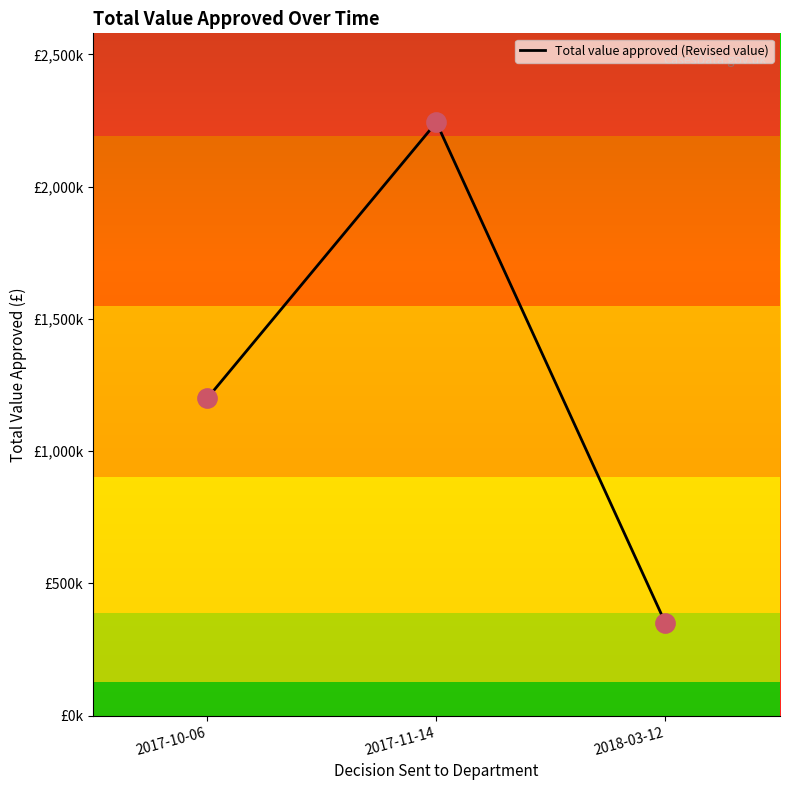

What is the change in value from 2017-11-14 to 2018-03-12?

-1893000